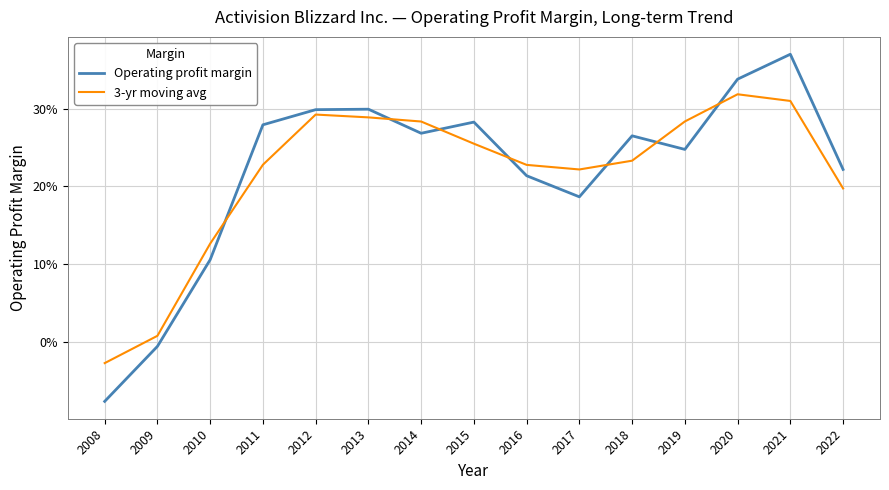

In Operating profit margin, how many points are higher than both neighbors (excluding endpoints)?

4